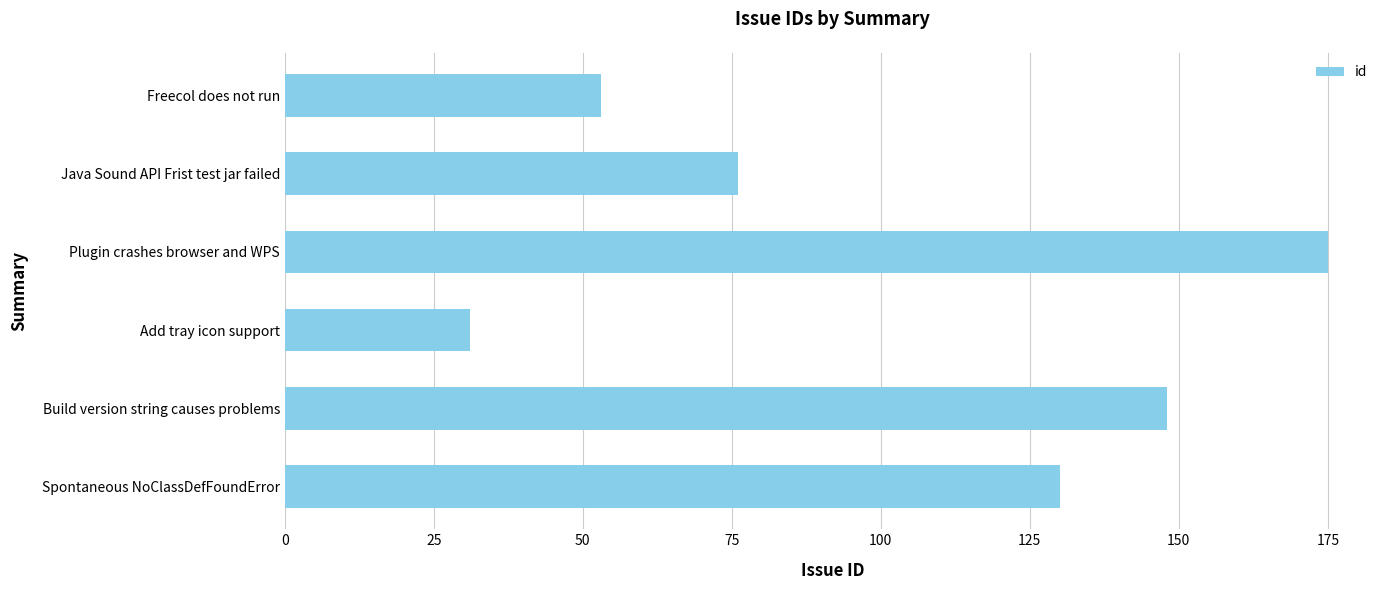

What is the label of the 4th bar from the bottom?

Plugin crashes browser and WPS